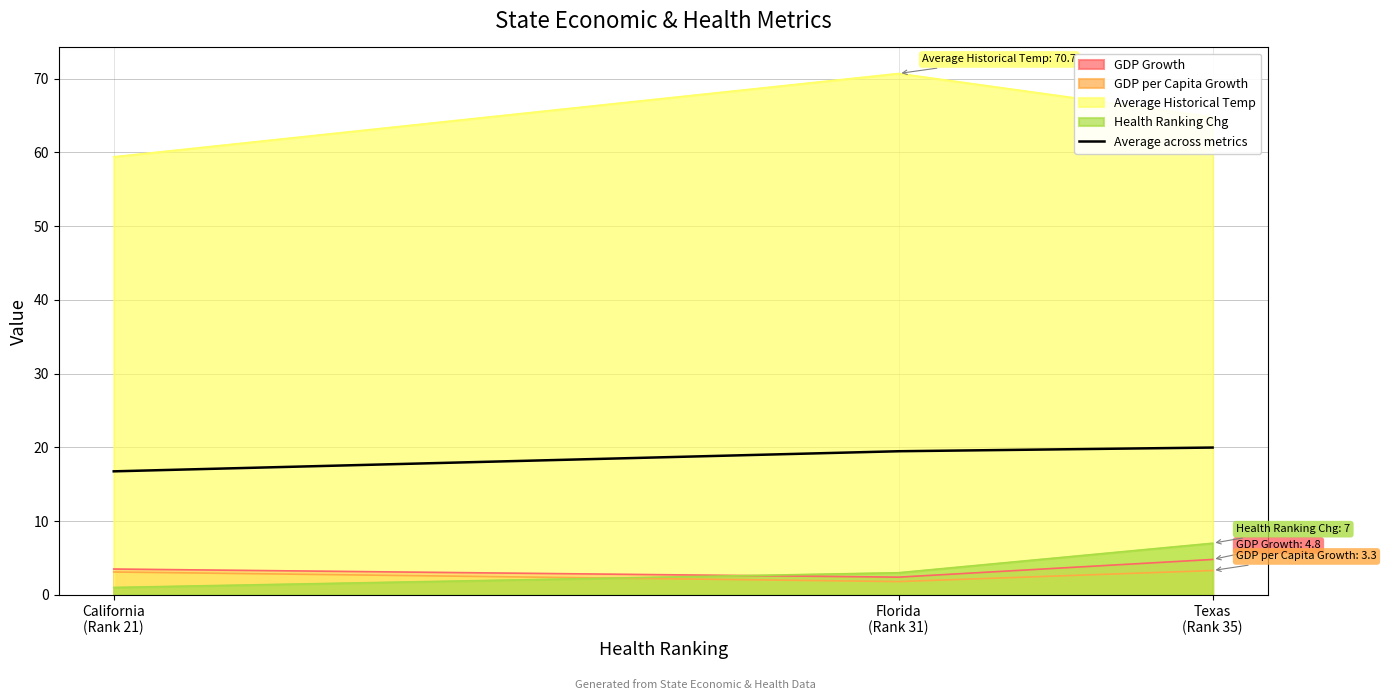

The value at California
(Rank 21) is 16.8. True or false?

True